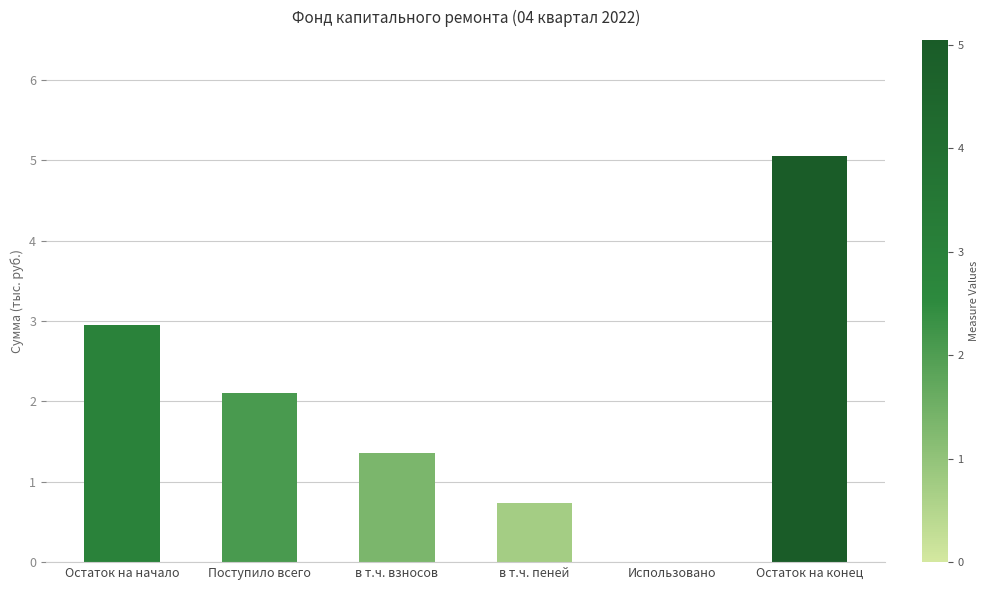

Where is the data nearest to the value 2?

Поступило всего